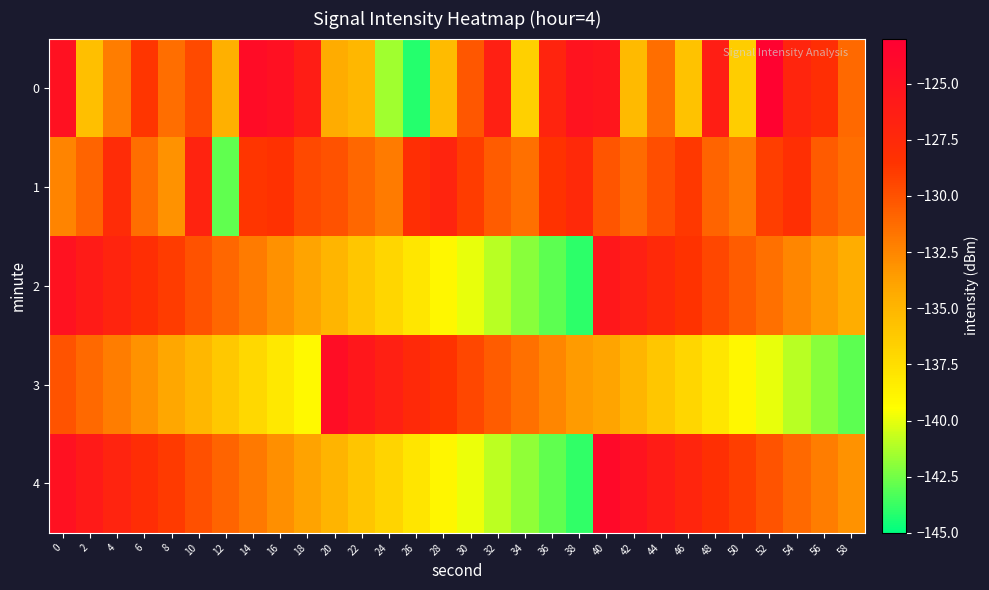

Which series has the largest total across all categories?

1